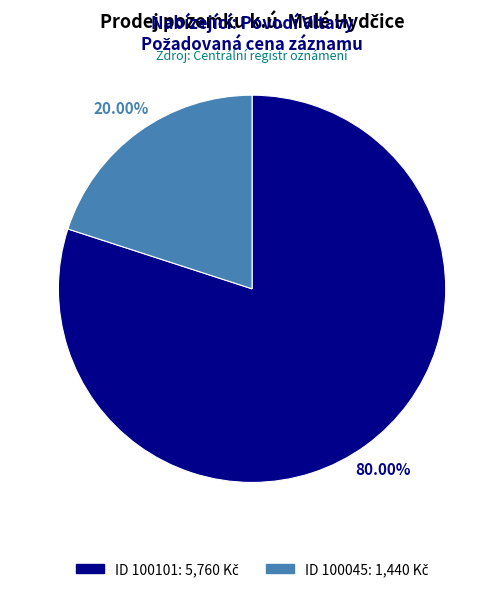

To the nearest percent, what is the difference between the largest and smallest slice percentages?

60%